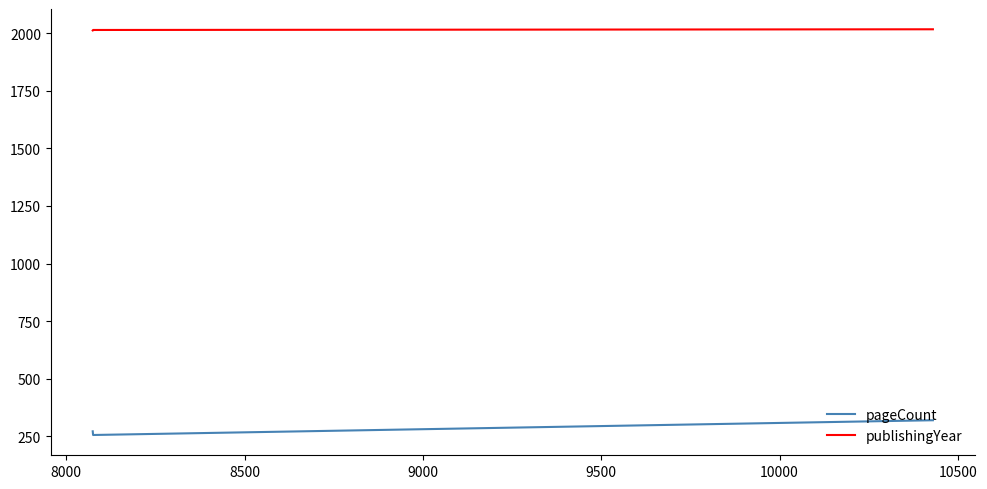

Which series has the largest total across all categories?

publishingYear